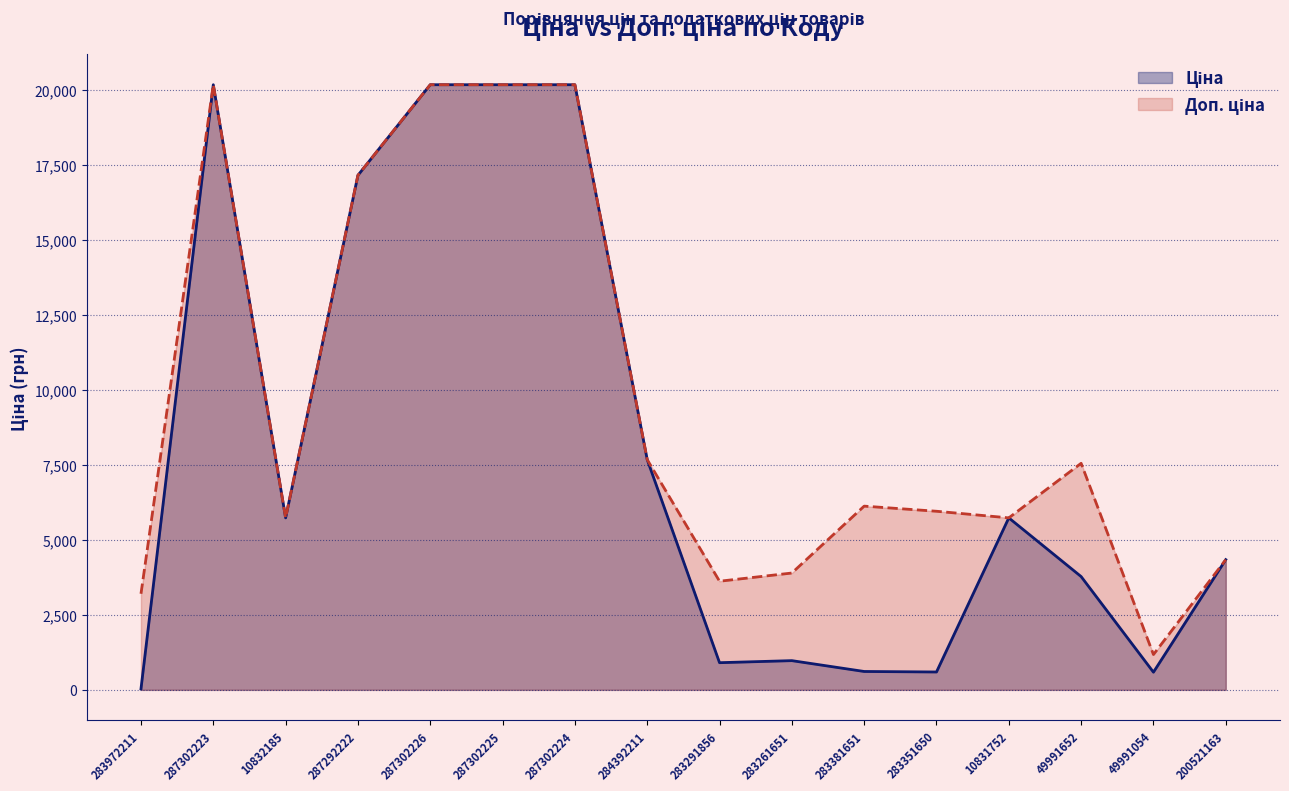

What is the spread (max minus min) of values at 283261651?

2922.7